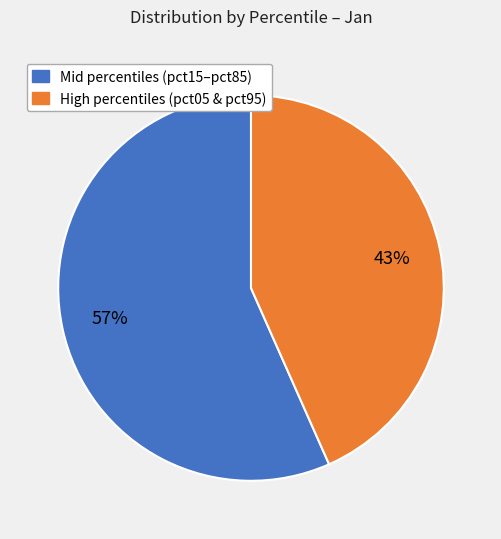

Does any single category account for the majority?

Yes